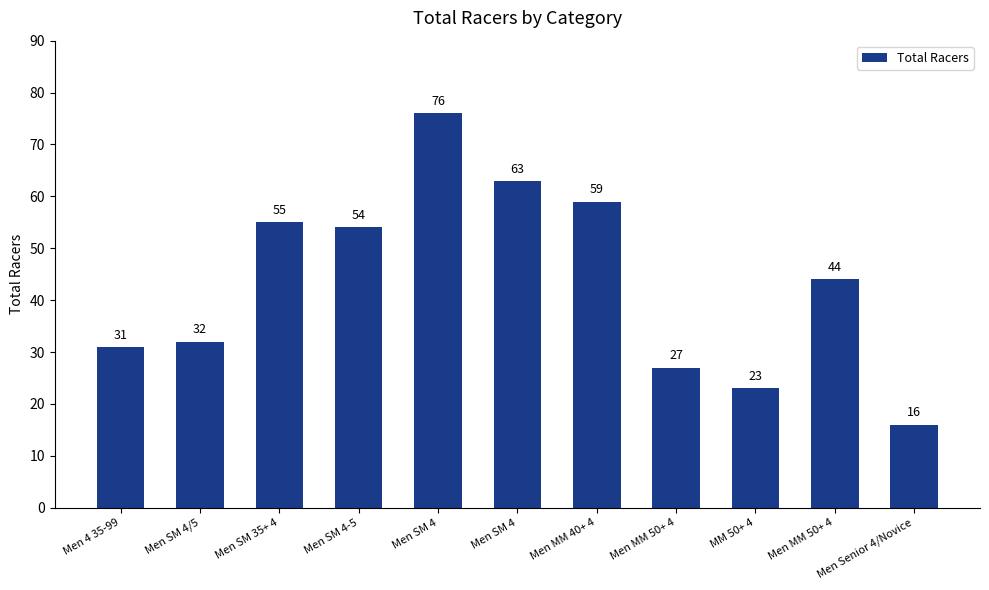

The value at Men 4 35-99 is 18. True or false?

False